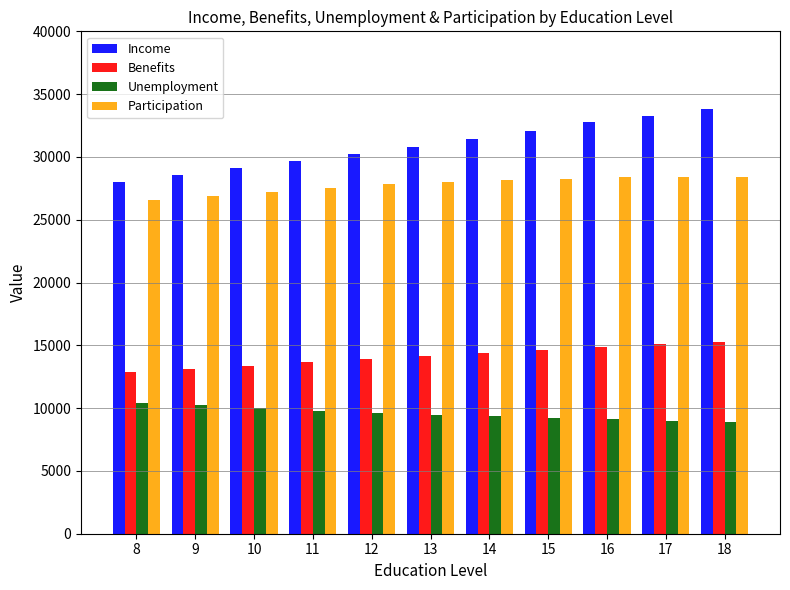

True or false: Income has a value of 31454.9 at 14.

True